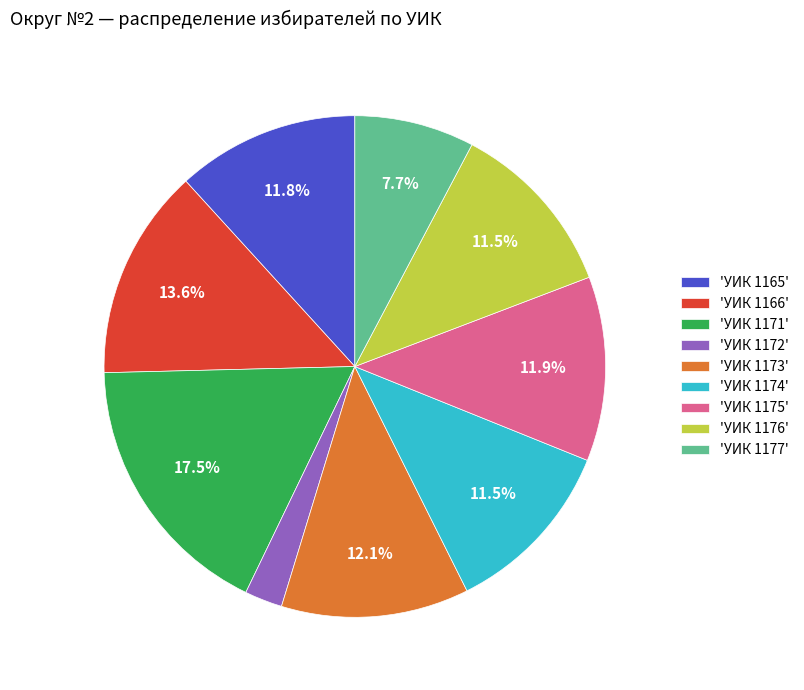

Which category has the biggest portion of the pie?

'УИК 1171'